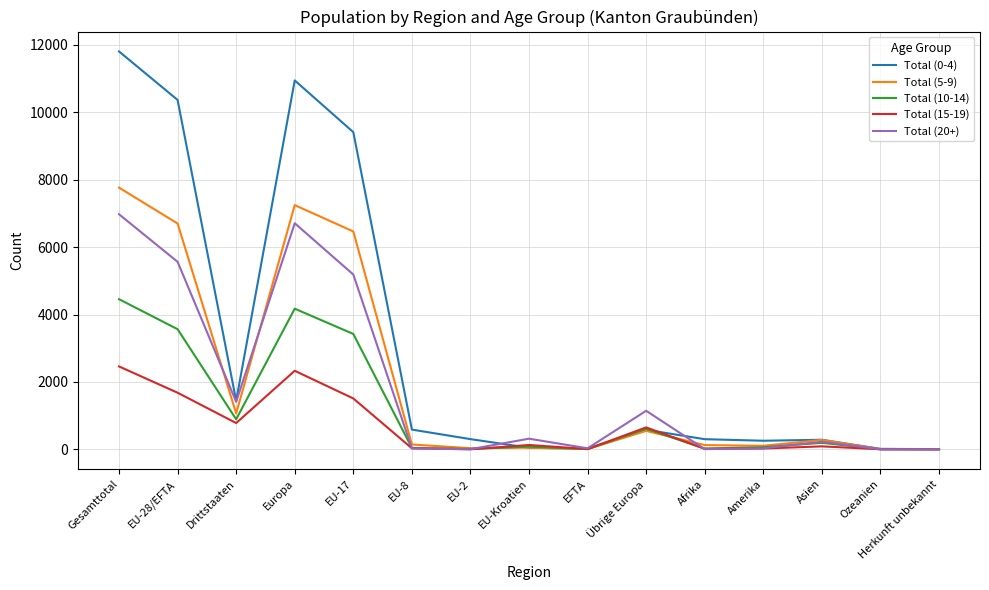

What are all the series names shown in the legend?

Total (0-4), Total (5-9), Total (10-14), Total (15-19), Total (20+)